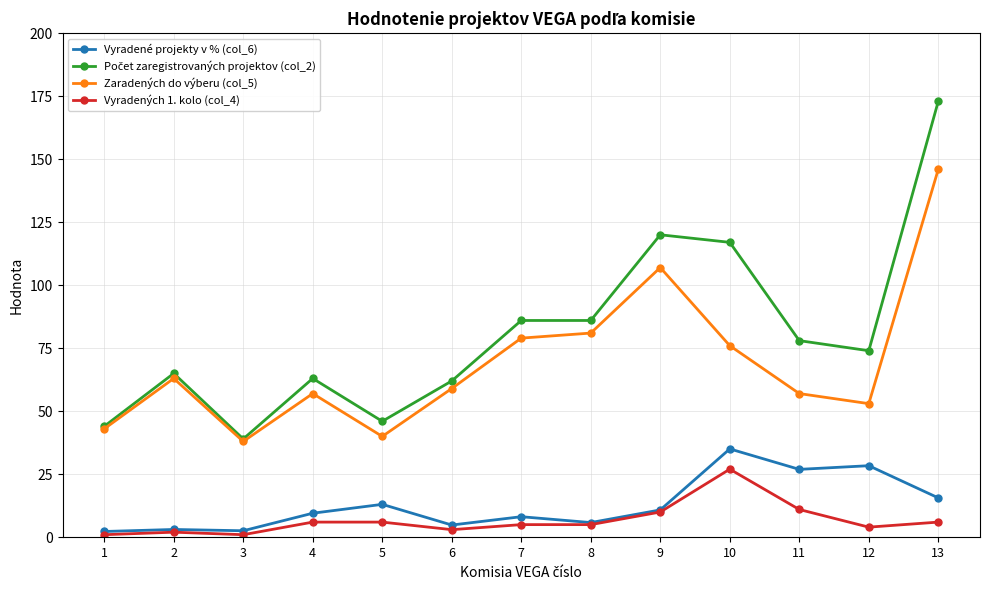

At which category is the sum across all series the highest?

13